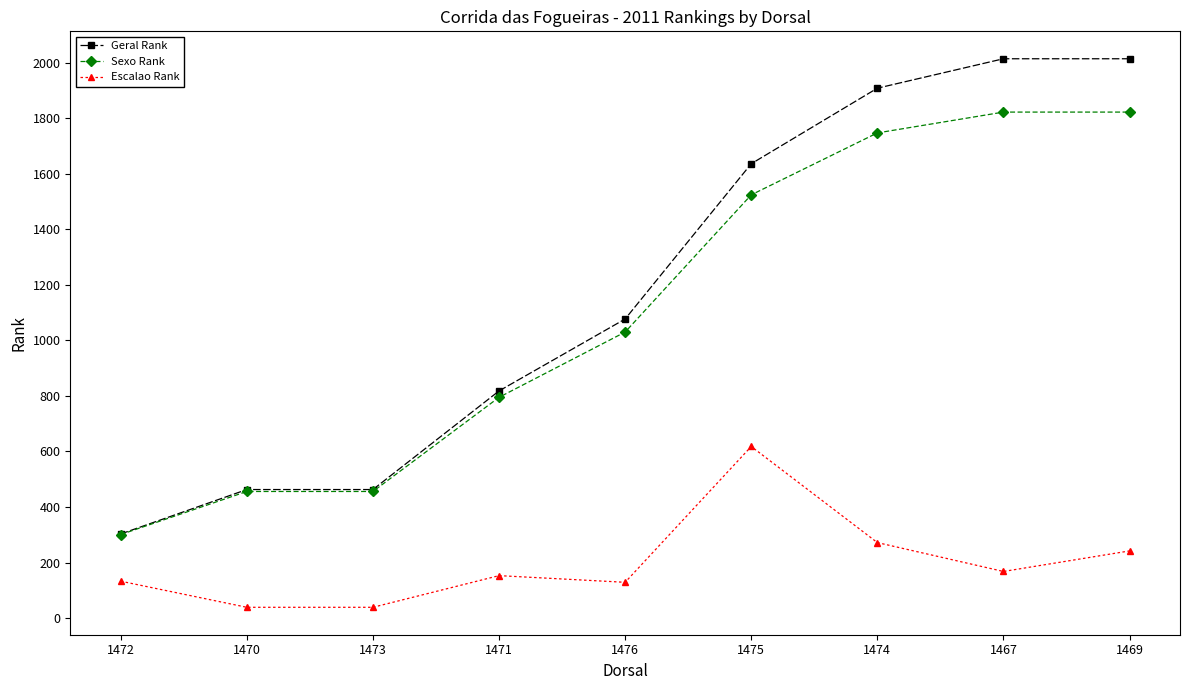

What is the label of the 5th point from the right?

1476